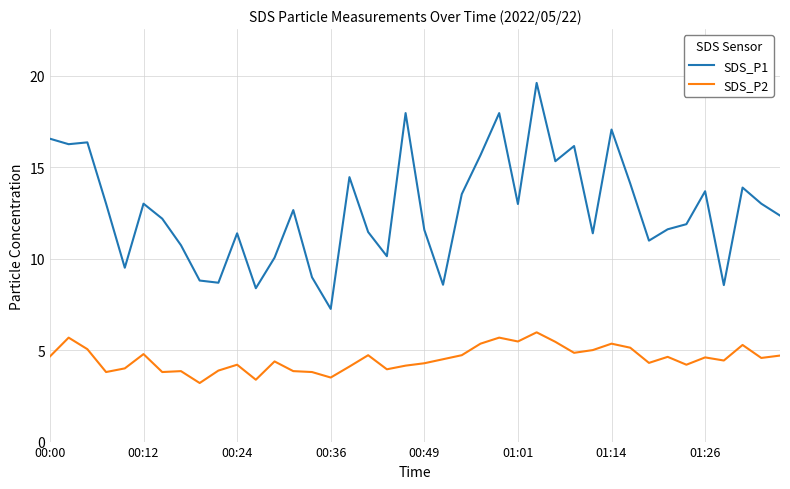

Which series has the largest total across all categories?

SDS_P1